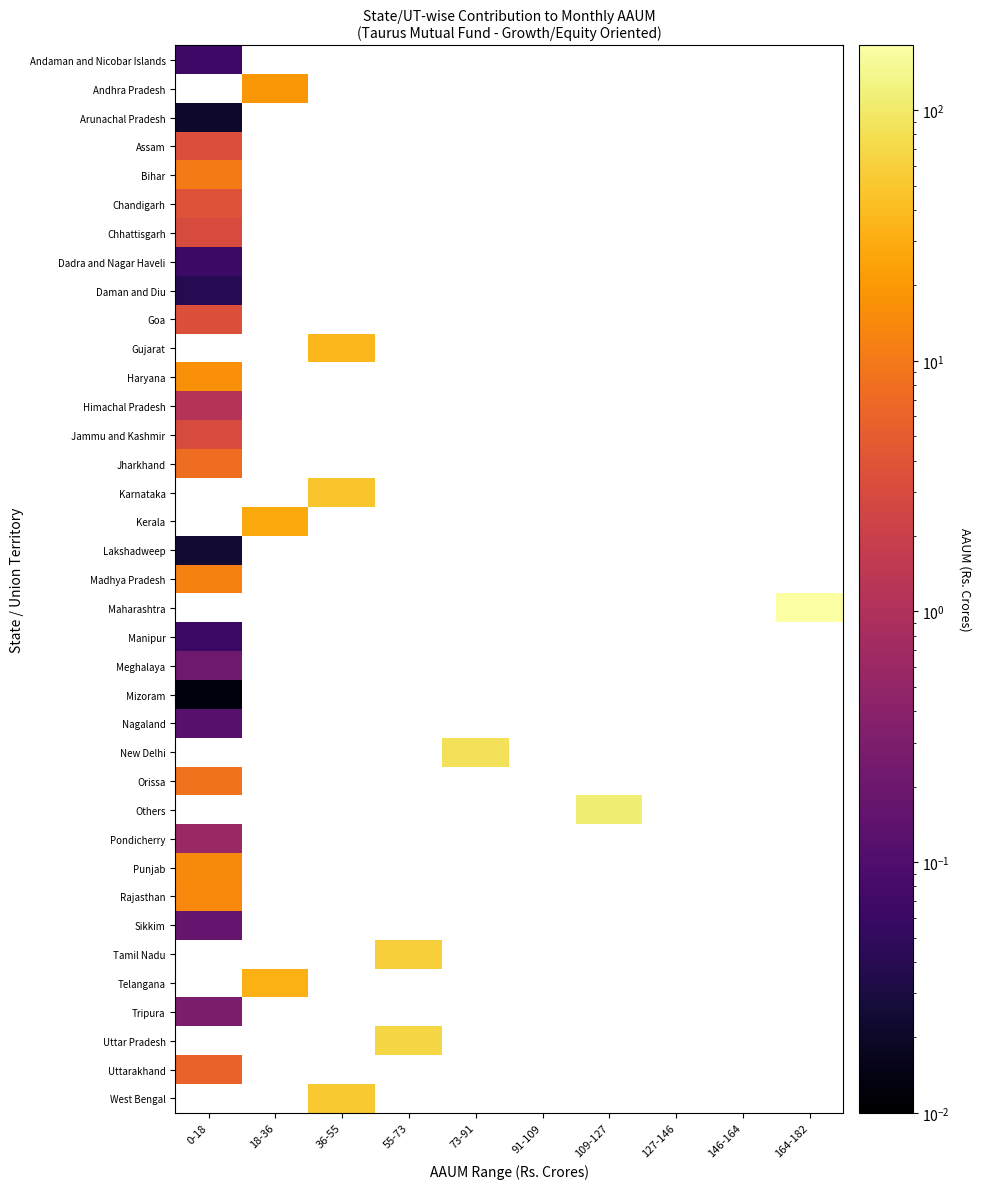

Which category has the highest value in the Haryana series?

0-18